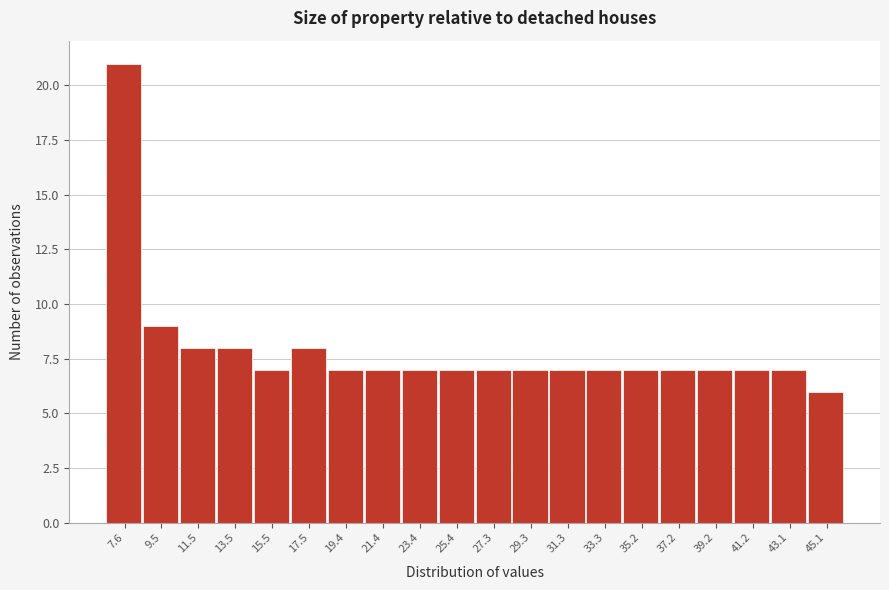

Reading left to right, transcribe all the data shown in this chart.

7.6=21	9.5=9	11.5=8	13.5=8	15.5=7	17.5=8	19.4=7	21.4=7	23.4=7	25.4=7	27.3=7	29.3=7	31.3=7	33.3=7	35.2=7	37.2=7	39.2=7	41.2=7	43.1=7	45.1=6